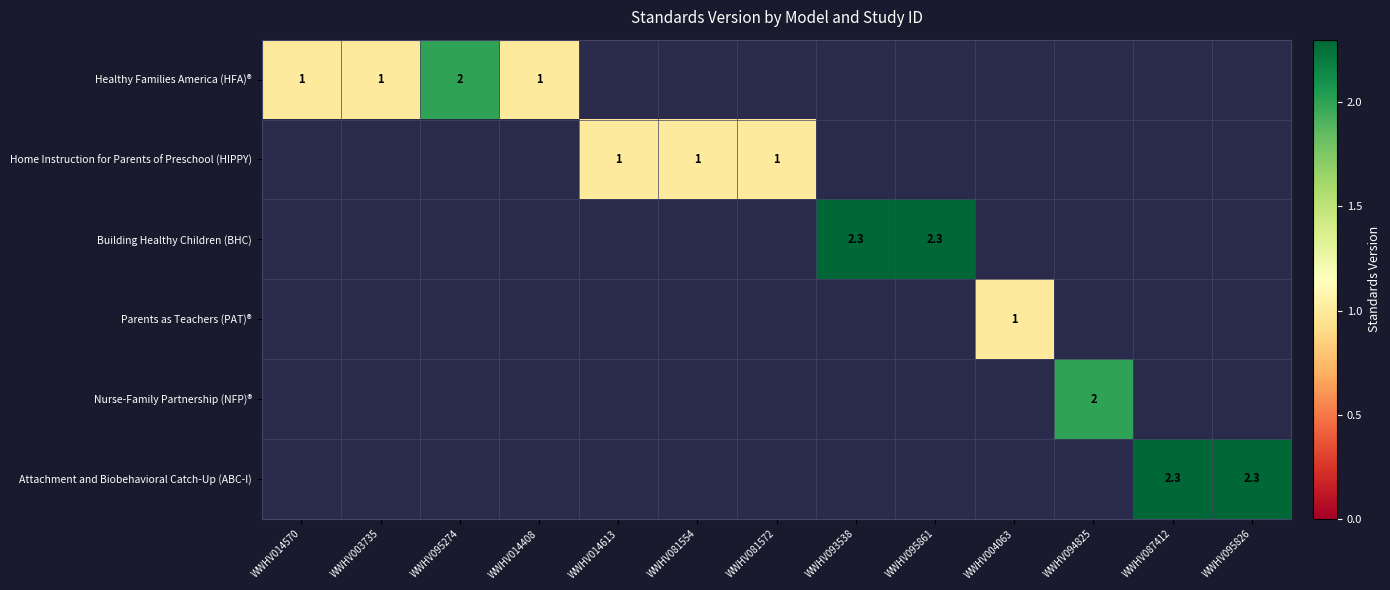

The Healthy Families America (HFA)® series shows 0.5 at WWHV003735. True or false?

False